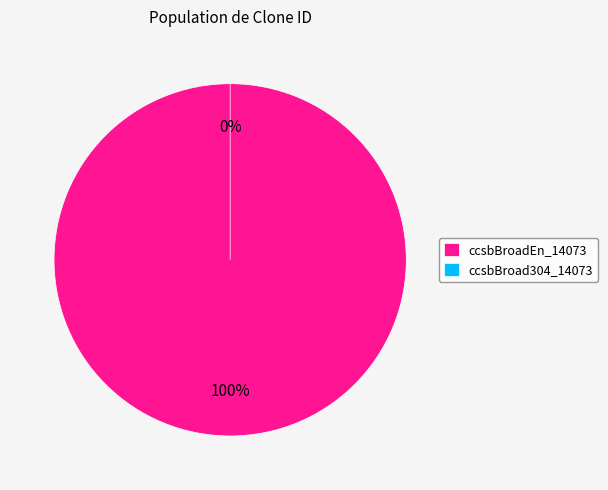

How many segments does this pie chart have?

2